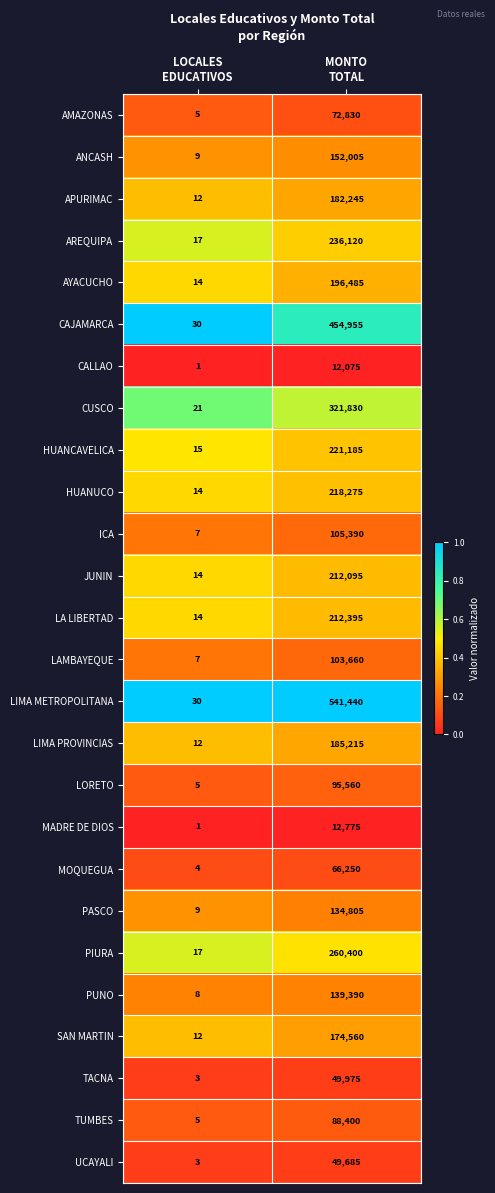

Which series has the largest total across all categories?

LIMA METROPOLITANA